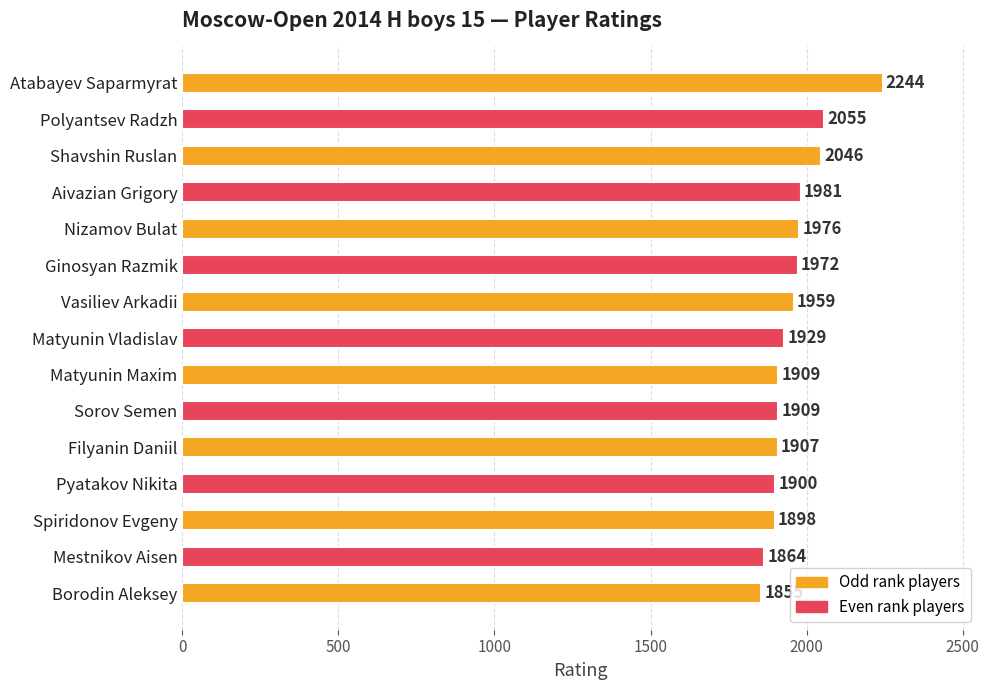

Between Filyanin Daniil and Pyatakov Nikita, which is larger?

Filyanin Daniil